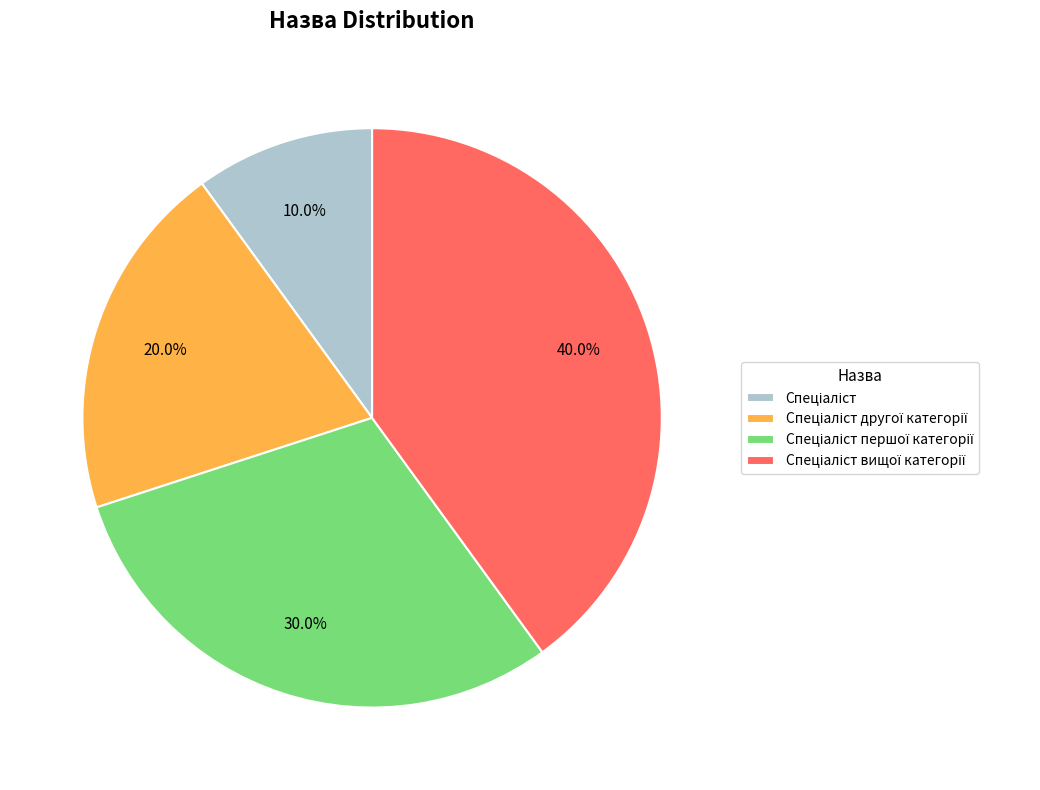

Is there a majority slice in this chart?

No